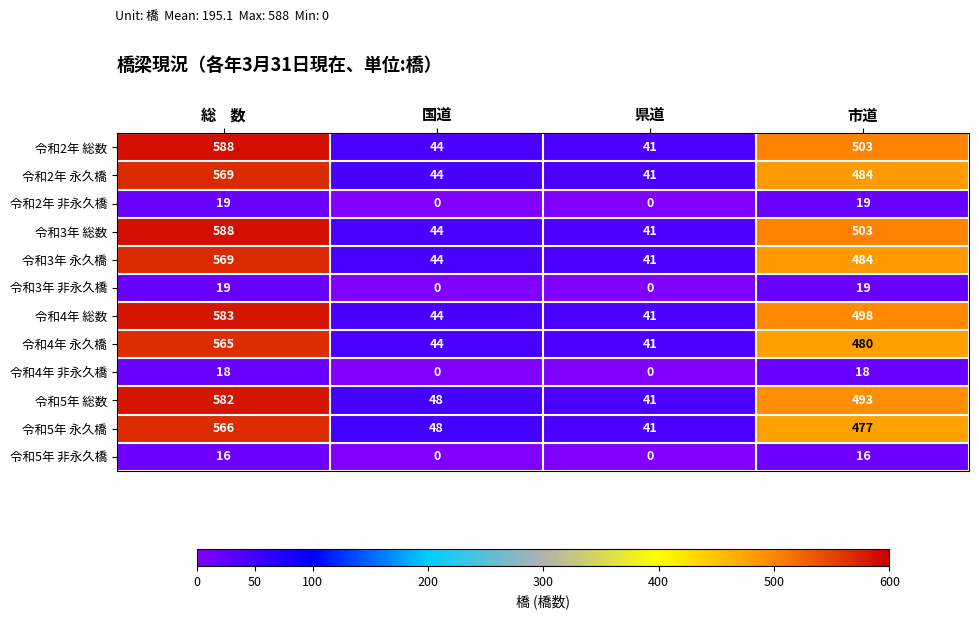

What is the sum of all 令和2年 総数 values?

1176